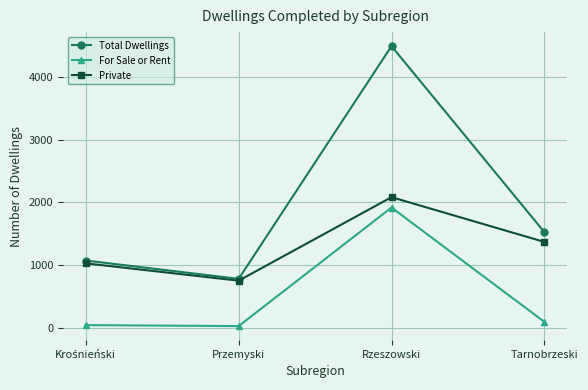

Is this an area chart (filled region under the line)?

No